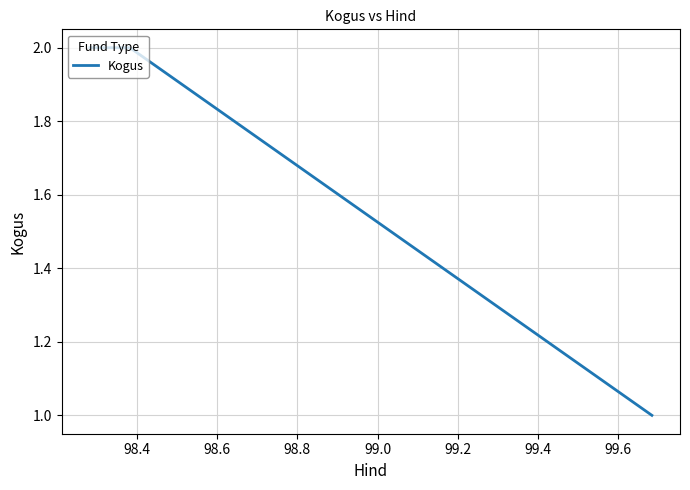

What is the sum of all values?

5